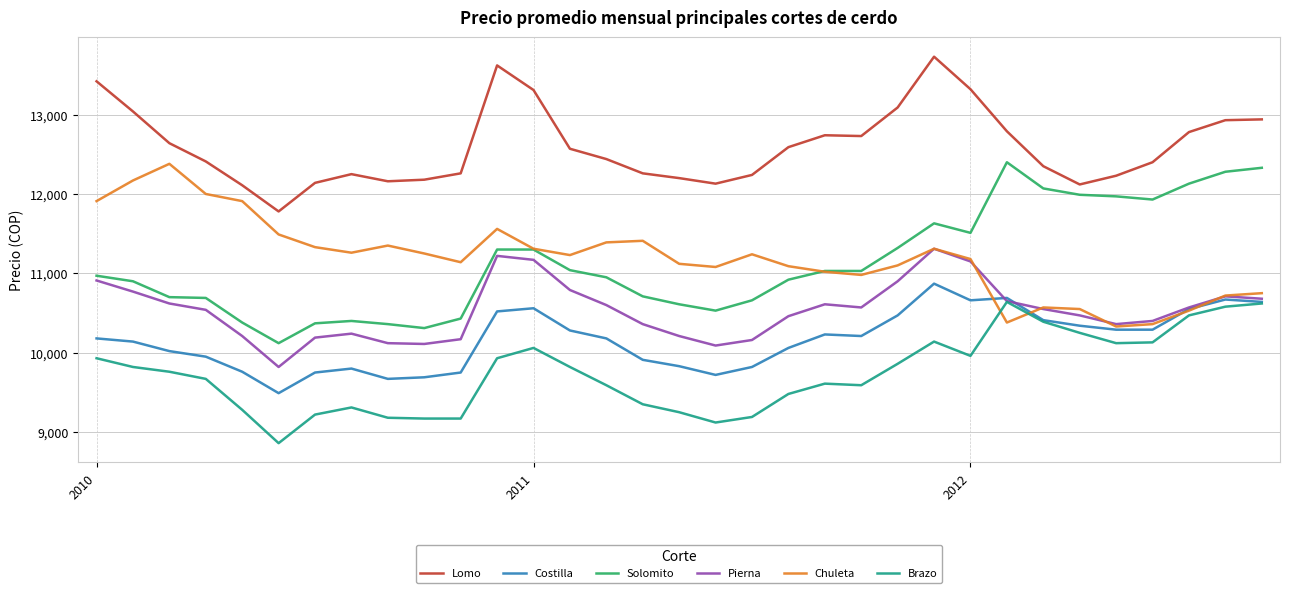

True or false: Lomo and Brazo intersect in this chart.

False